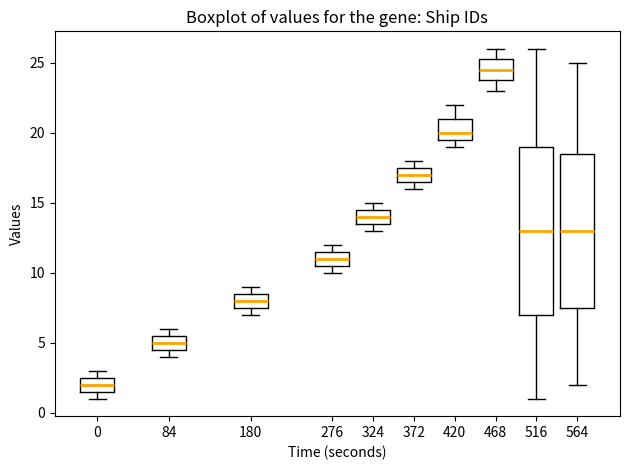

Reading left to right, transcribe this box plot: for each box, give where its median line is, the range the box spans, and where its two whiskers end, as read against the y-axis. The values are not printed on the chart, so give them approximately, as read against the axis.

0: median 2.0, box 1.5 to 2.5, whiskers 1.0 to 3.0
84: median 5.0, box 4.5 to 5.5, whiskers 4.0 to 6.0
180: median 8.0, box 7.5 to 8.5, whiskers 7.0 to 9.0
276: median 11.0, box 10.5 to 11.5, whiskers 10.0 to 12.0
324: median 14.0, box 13.5 to 14.5, whiskers 13.0 to 15.0
372: median 17.0, box 16.5 to 17.5, whiskers 16.0 to 18.0
420: median 20.0, box 19.5 to 21.0, whiskers 19.0 to 22.0
468: median 24.5, box 24.0 to 25.5, whiskers 23.0 to 26.0
516: median 13.0, box 7.0 to 19.0, whiskers 1.0 to 26.0
564: median 13.0, box 7.5 to 18.5, whiskers 2.0 to 25.0